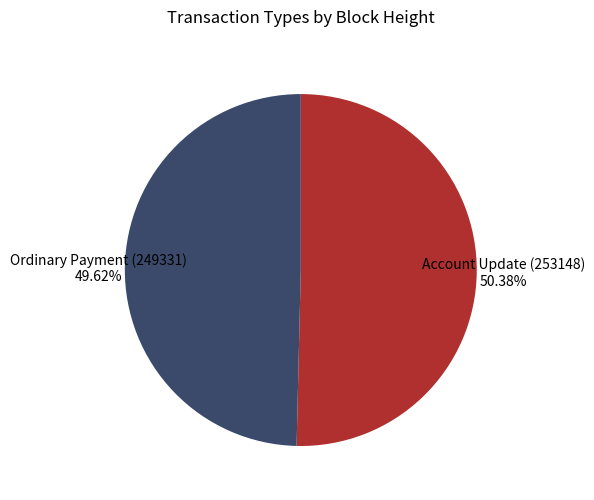

Count the number of slices in the pie.

2